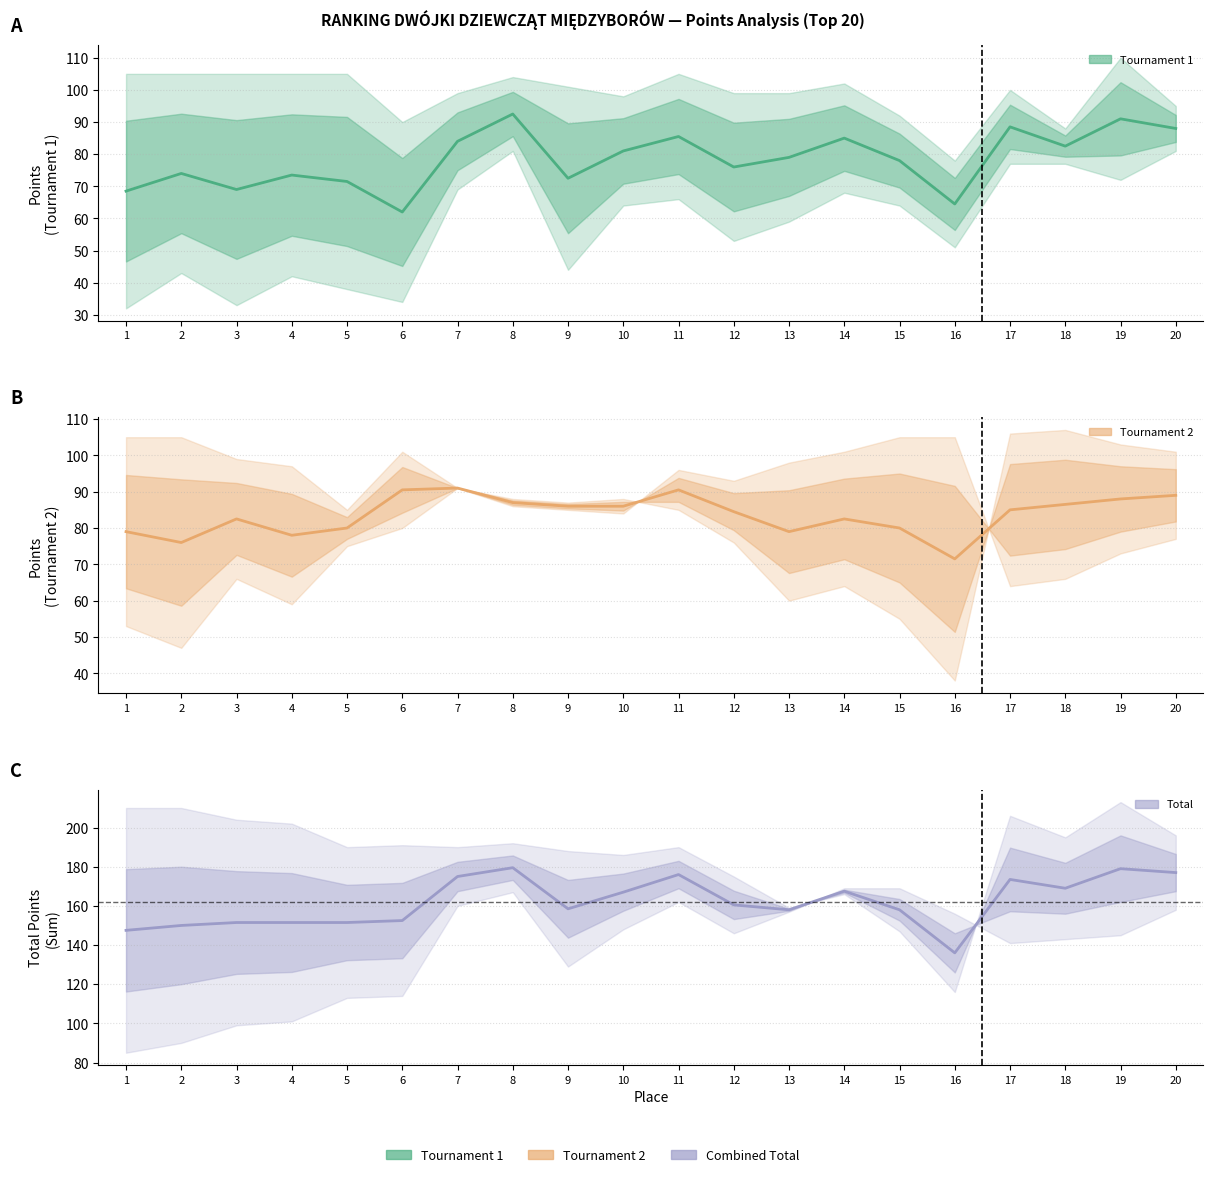

At which label does SUMA PKT+ reach its peak?

19